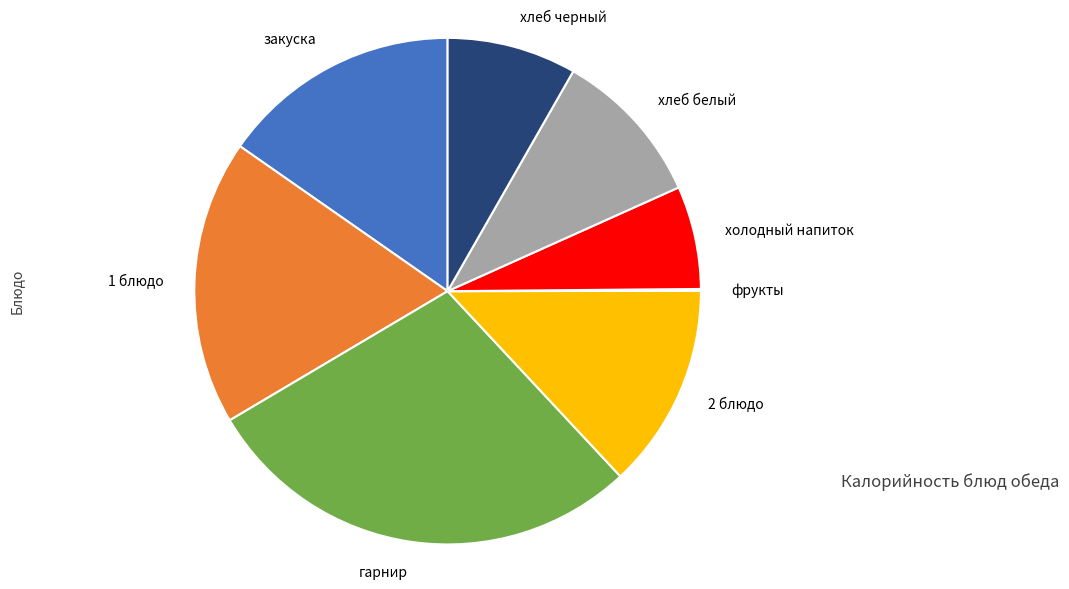

What is the ratio of the value at хлеб черный to the value at гарнир?

0.3